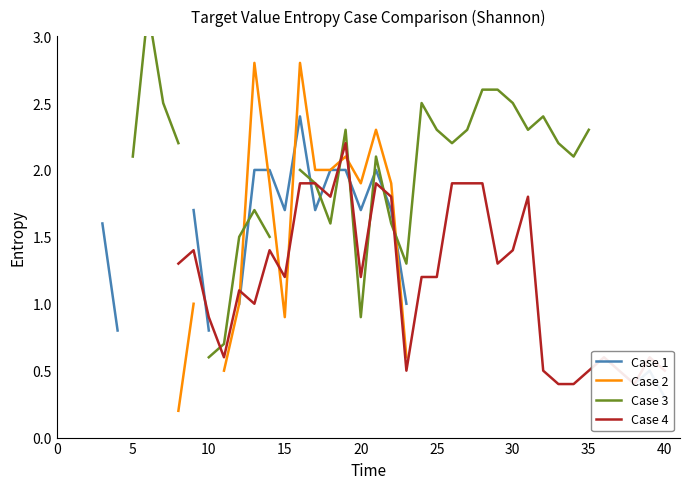

Is the value of Case 4 at 39 greater than the value of Case 1 at 5?

No